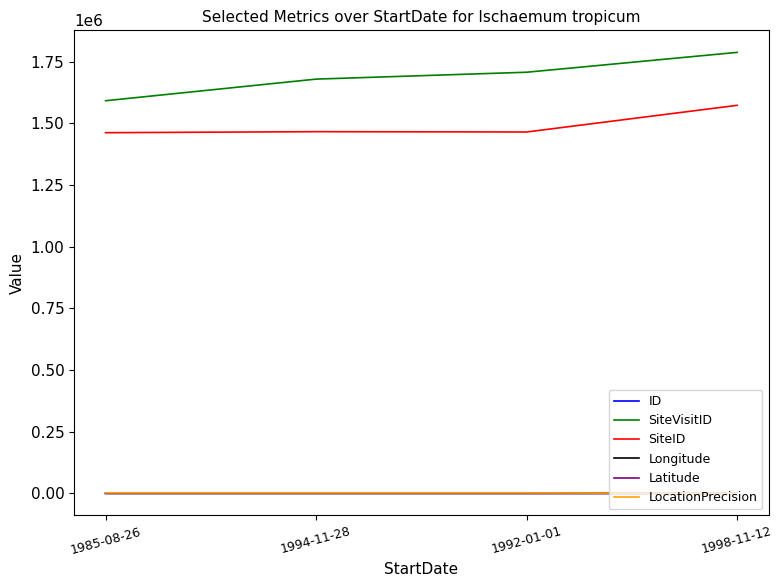

Count the ID values in the range 1 to 3.

3